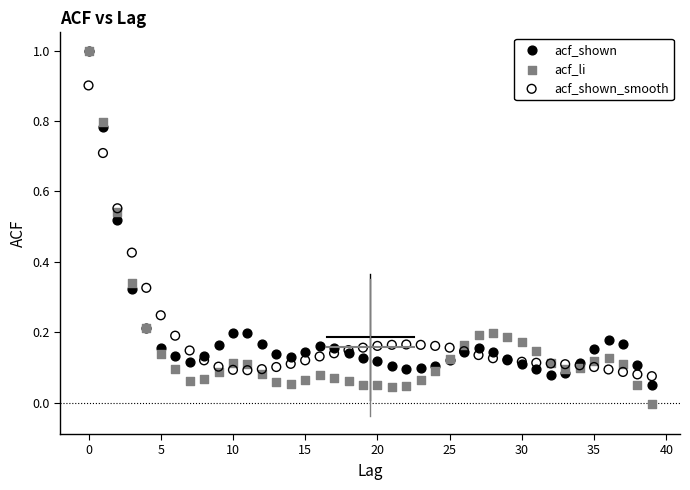

What are all the series names shown in the legend?

acf_shown, acf_li, acf_shown_smooth